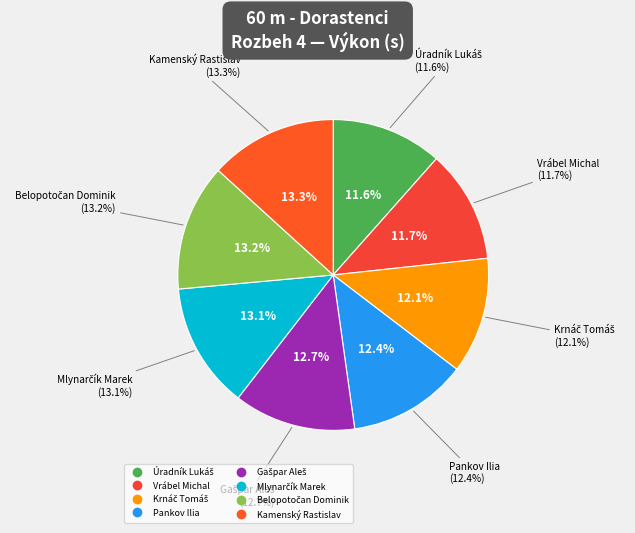

How many slices are in this pie chart?

8